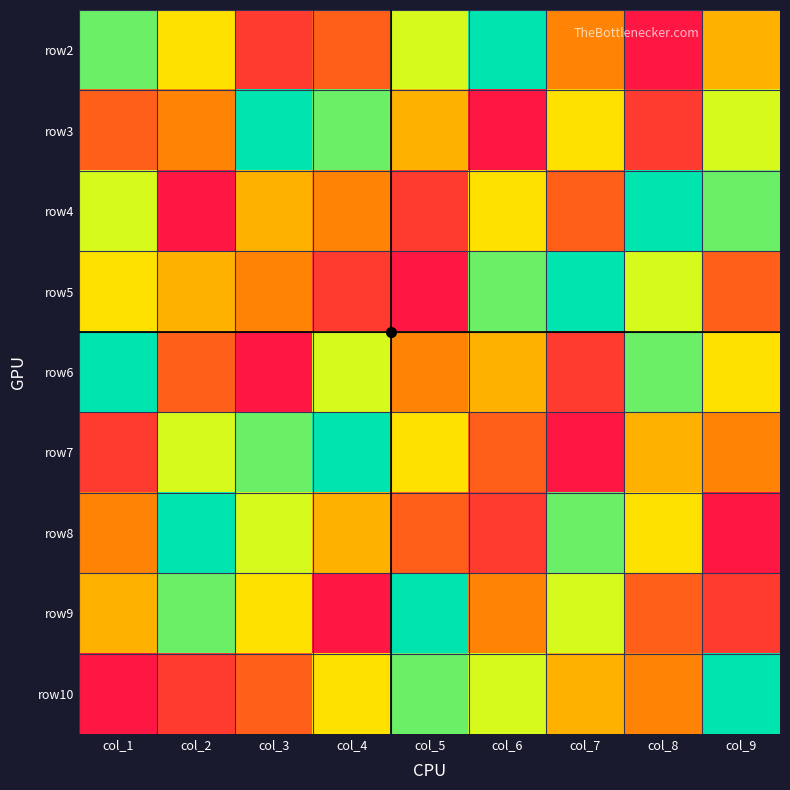

Reading left to right, extract all data points from this chart.

row2: col_1=2	col_2=4	col_3=8	col_4=7	col_5=3	col_6=1	col_7=6	col_8=9	col_9=5
row3: col_1=7	col_2=6	col_3=1	col_4=2	col_5=5	col_6=9	col_7=4	col_8=8	col_9=3
row4: col_1=3	col_2=9	col_3=5	col_4=6	col_5=8	col_6=4	col_7=7	col_8=1	col_9=2
row5: col_1=4	col_2=5	col_3=6	col_4=8	col_5=9	col_6=2	col_7=1	col_8=3	col_9=7
row6: col_1=1	col_2=7	col_3=9	col_4=3	col_5=6	col_6=5	col_7=8	col_8=2	col_9=4
row7: col_1=8	col_2=3	col_3=2	col_4=1	col_5=4	col_6=7	col_7=9	col_8=5	col_9=6
row8: col_1=6	col_2=1	col_3=3	col_4=5	col_5=7	col_6=8	col_7=2	col_8=4	col_9=9
row9: col_1=5	col_2=2	col_3=4	col_4=9	col_5=1	col_6=6	col_7=3	col_8=7	col_9=8
row10: col_1=9	col_2=8	col_3=7	col_4=4	col_5=2	col_6=3	col_7=5	col_8=6	col_9=1